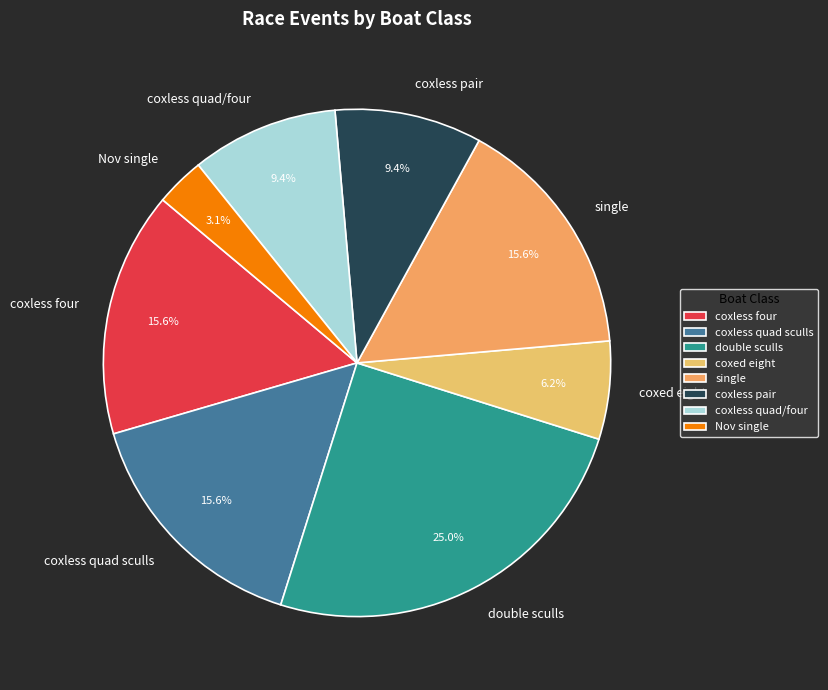

Is single the majority of the pie?

No